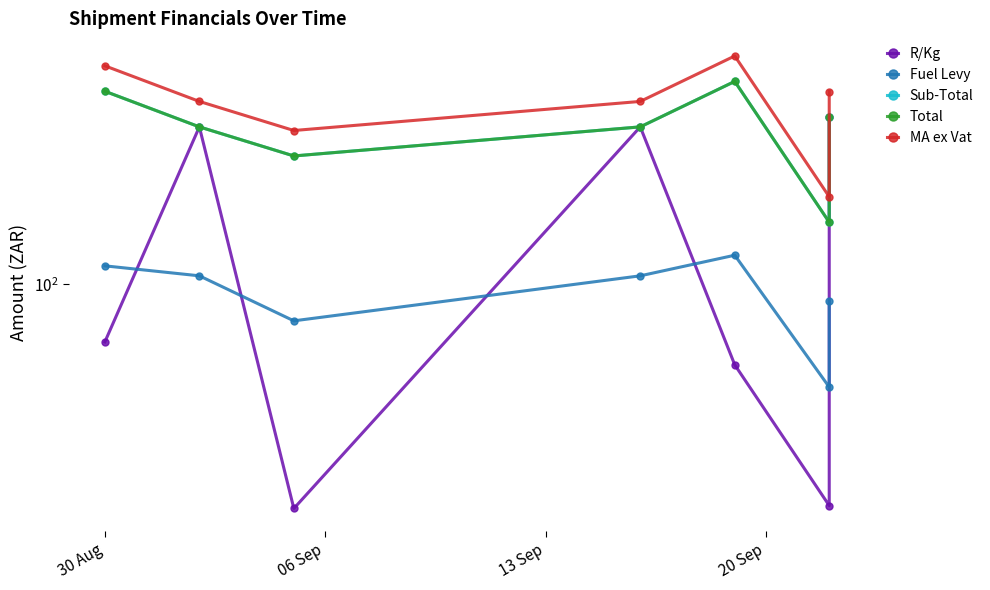

The MA ex Vat series shows 319.2 at 5. True or false?

False